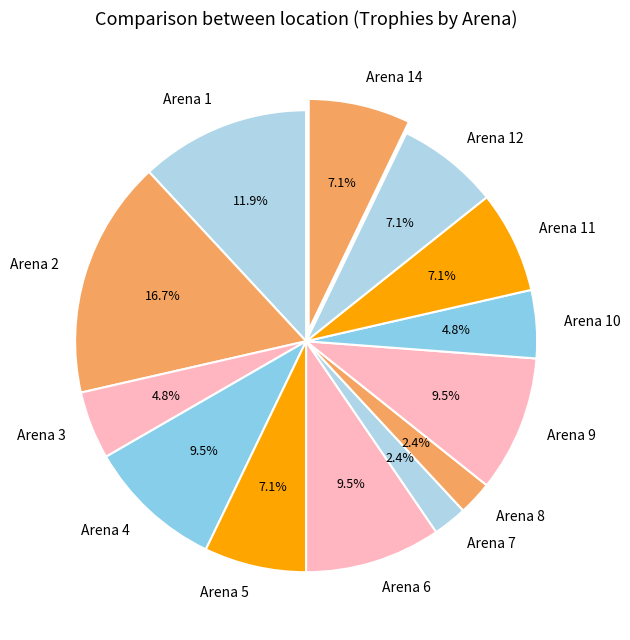

How many slices are in this pie chart?

13